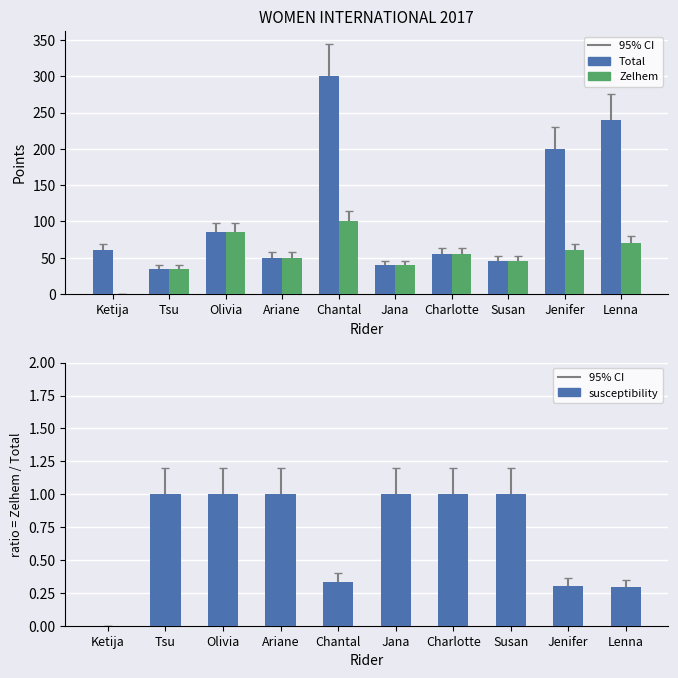

Where is Total nearest to the value 167?

Jenifer